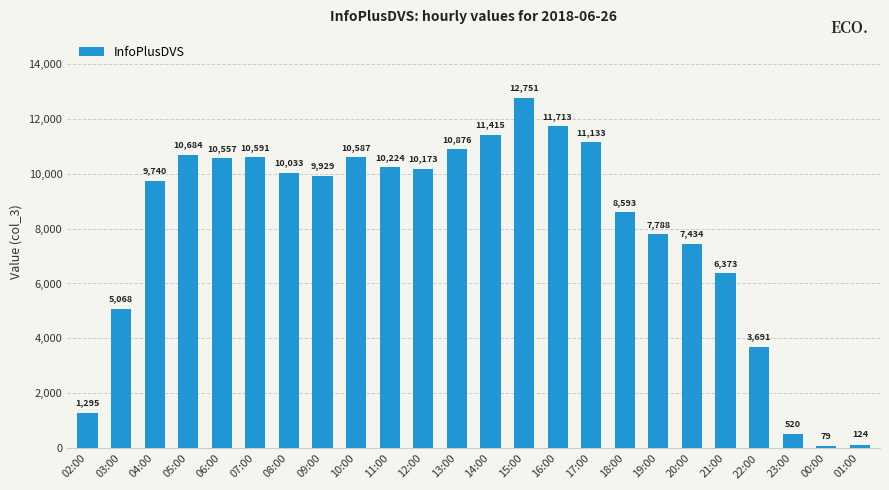

Where does the data first go above 10033?

05:00